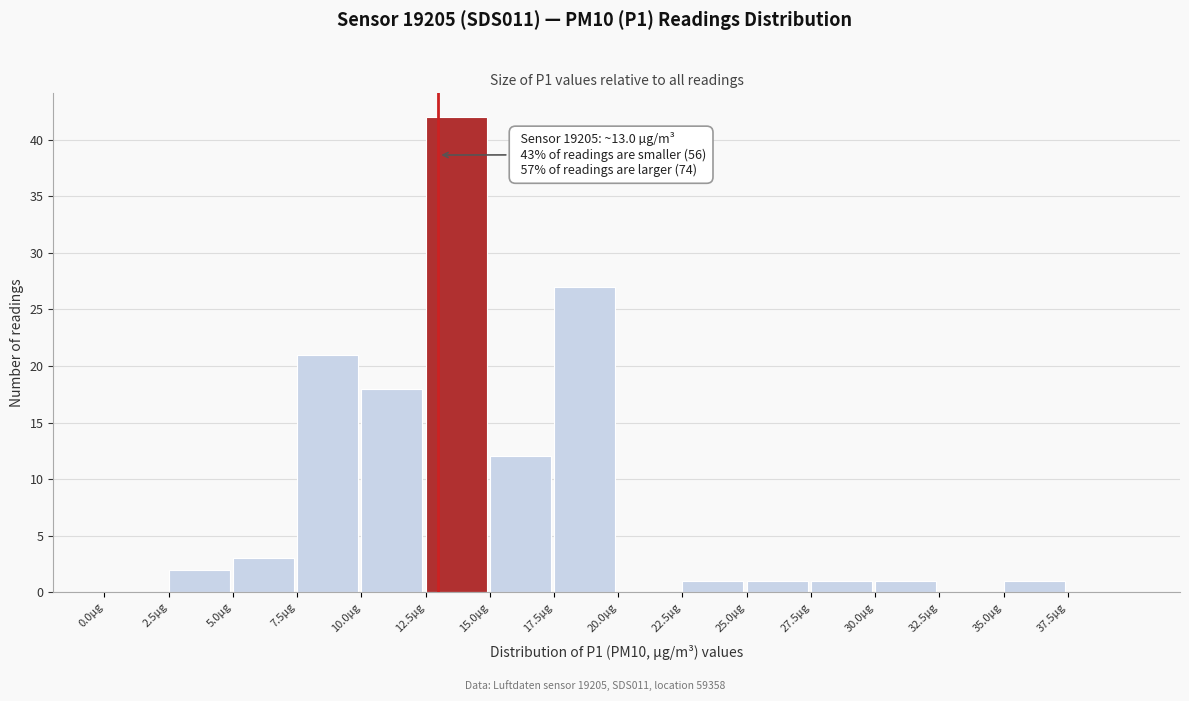

Over which range of the x-axis is the bar tallest?

12.5 to 15.0